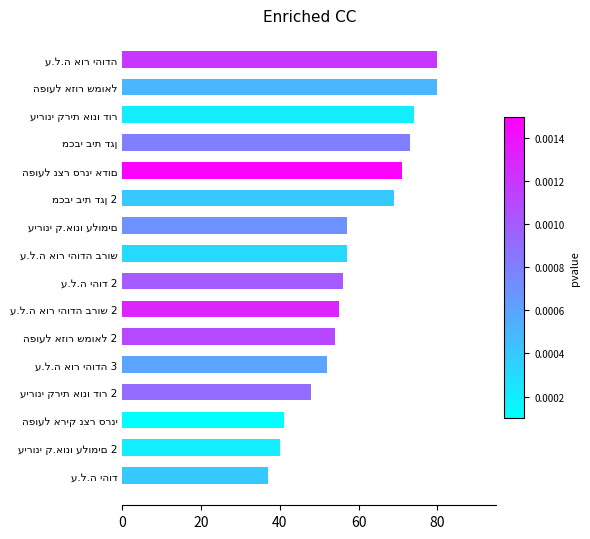

What is the difference between the maximum and second lowest values?

40